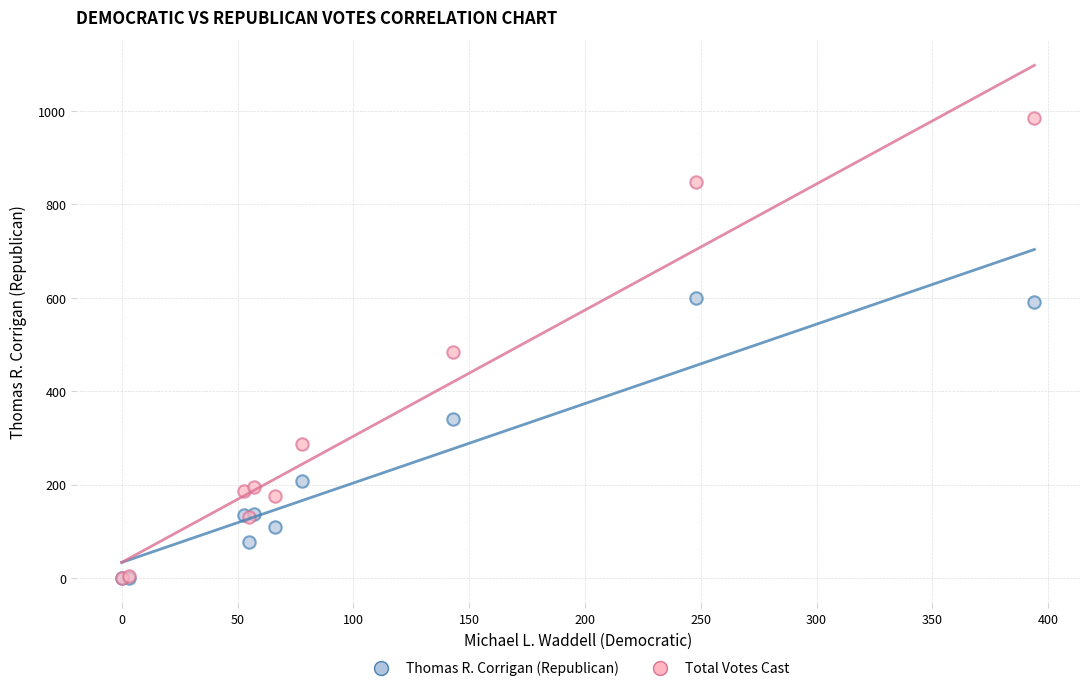

In the Thomas R. Corrigan (Republican) series, what Y value is closest to 300?

340